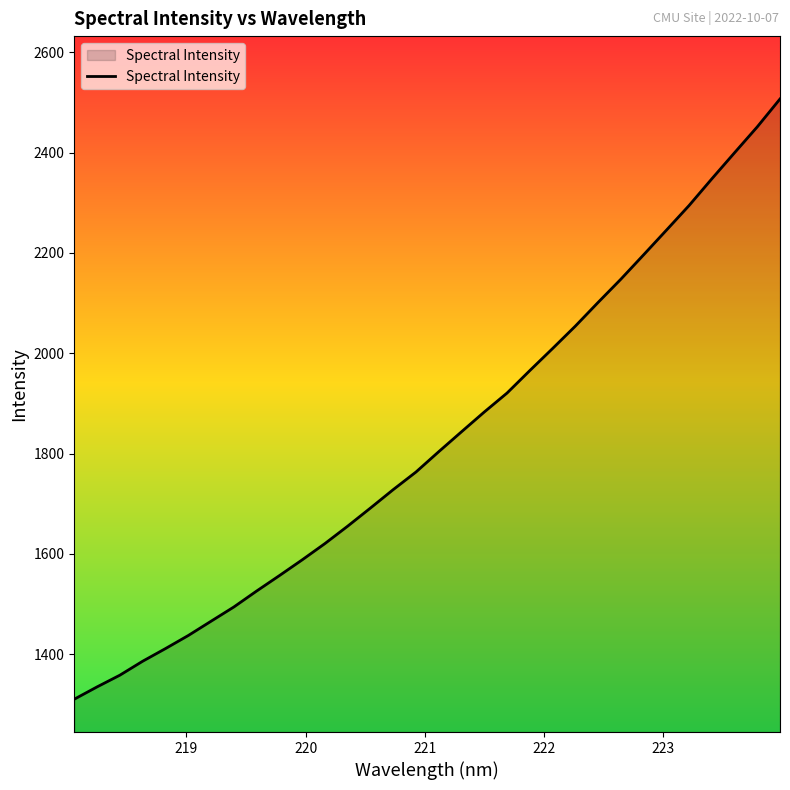

What is the difference between the maximum and minimum values?

1197.0